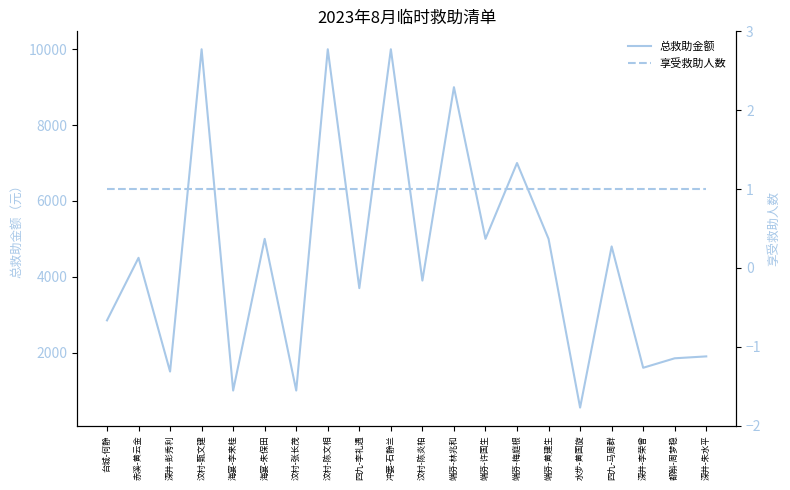

What position from the left is 汶村-甄文建?

4